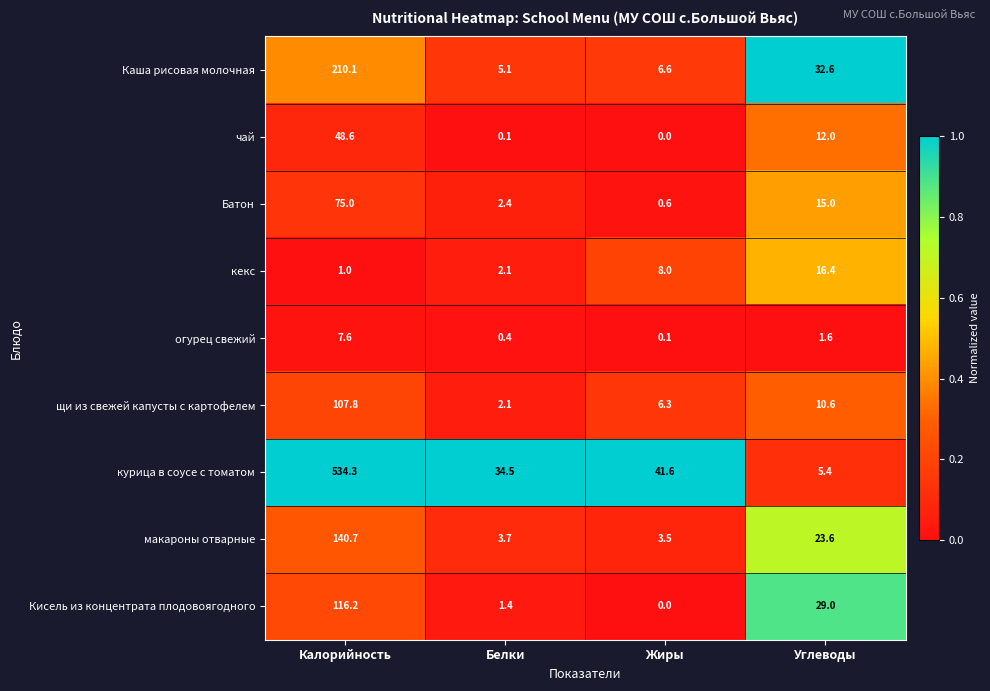

At how many categories does at least one series exceed 0?

4